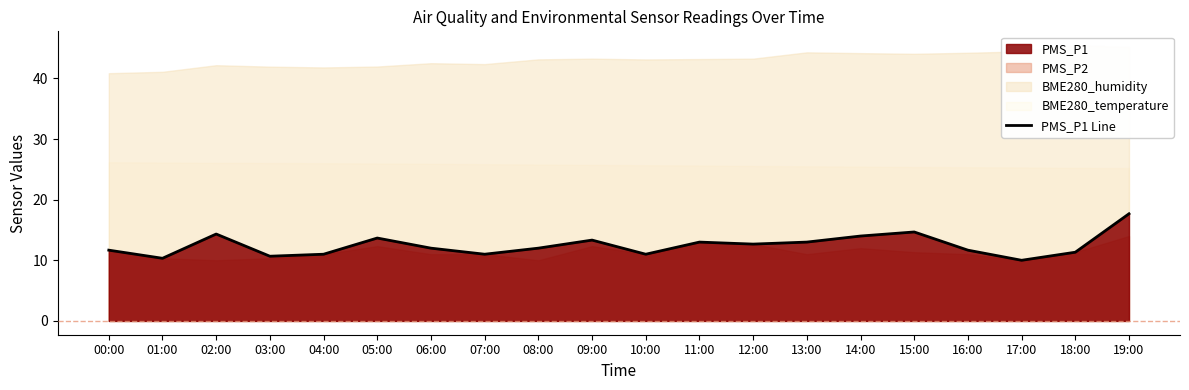

List the labels in order of value, smallest first.

17:00, 01:00, 03:00, 04:00, 07:00, 10:00, 18:00, 00:00, 16:00, 06:00, 08:00, 12:00, 11:00, 13:00, 09:00, 05:00, 14:00, 02:00, 15:00, 19:00